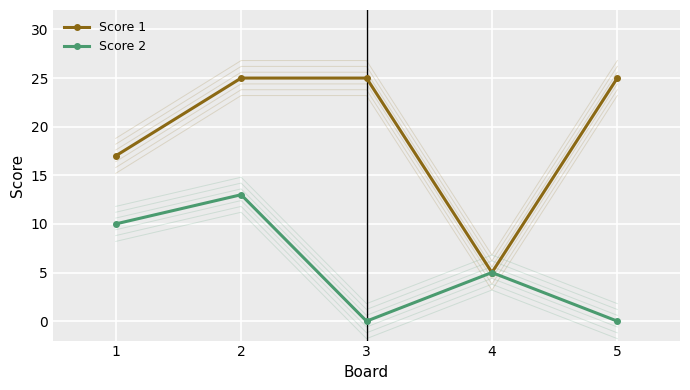

Reading left to right, transcribe all the data shown in this chart.

Score 1: 17	25	25	5	25
Score 2: 10	13	0	5	0